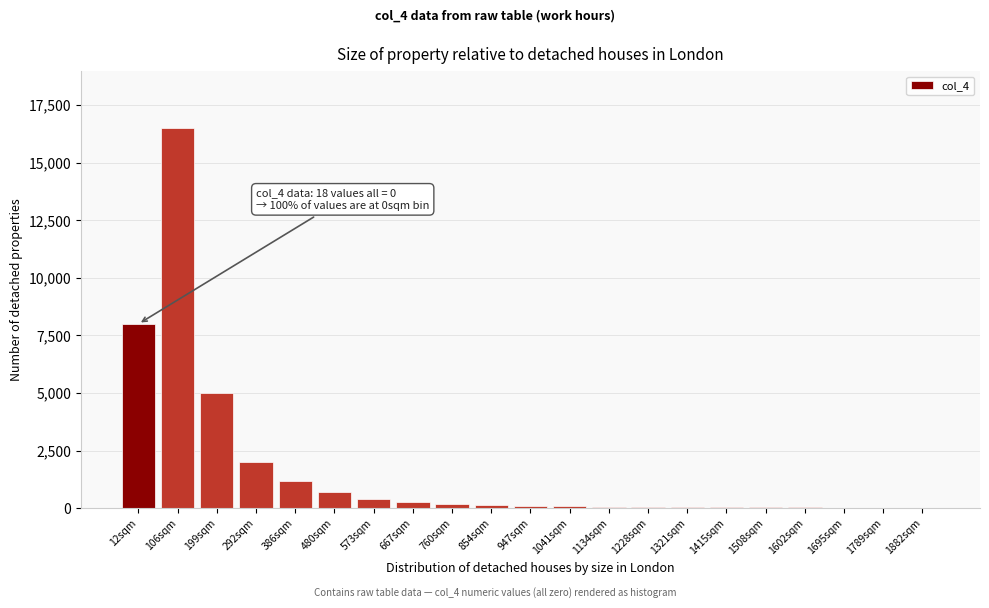

What is the maximum value shown in the chart?

16500